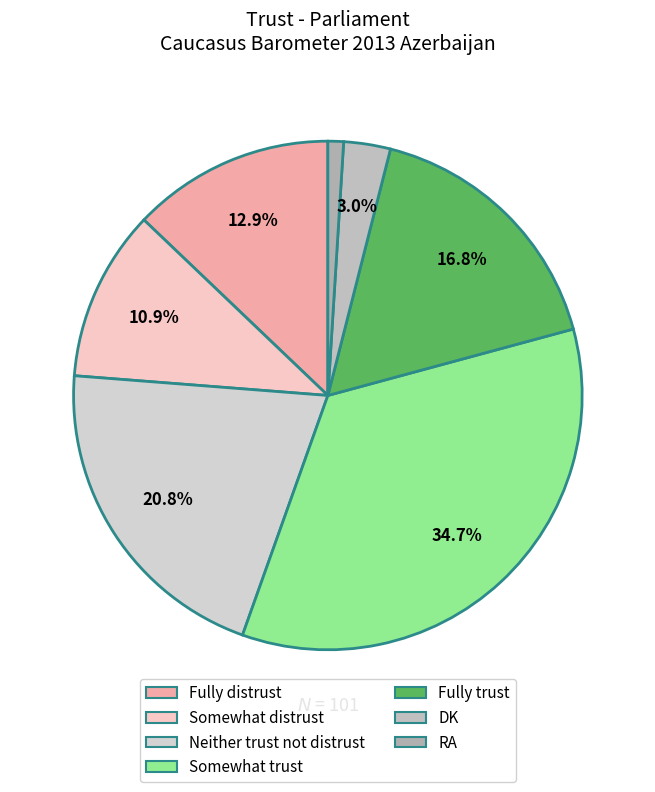

Which category has the biggest portion of the pie?

Somewhat trust